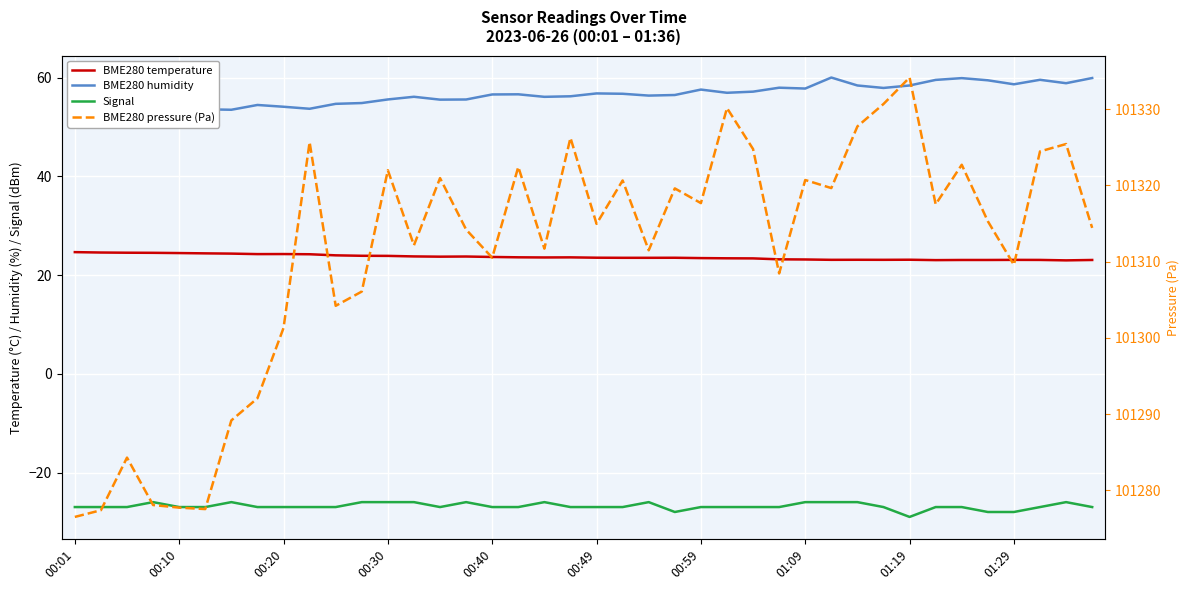

What is the difference between the highest and lowest values at 01:19?

101363.1